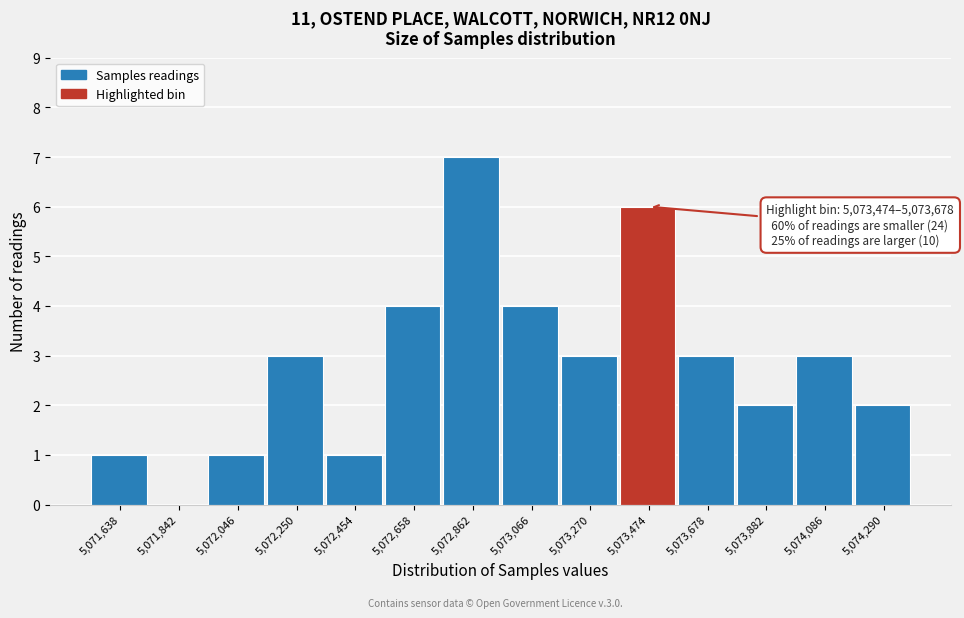

Reading right to left, list all the values displayed in this chart.

5,074,290=2	5,074,086=3	5,073,882=2	5,073,678=3	5,073,474=6	5,073,270=3	5,073,066=4	5,072,862=7	5,072,658=4	5,072,454=1	5,072,250=3	5,072,046=1	5,071,842=0	5,071,638=1